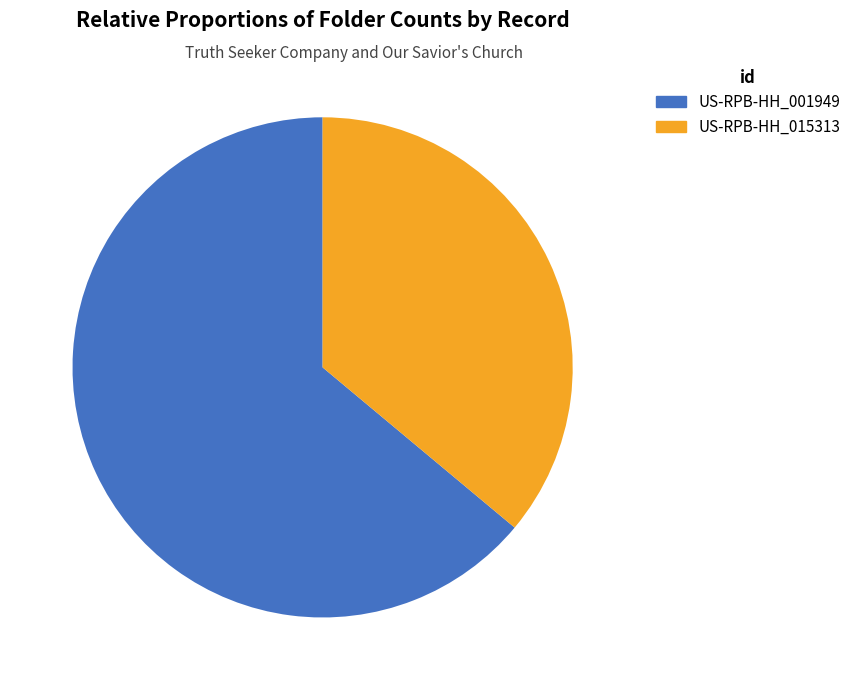

Is there a majority slice in this chart?

Yes